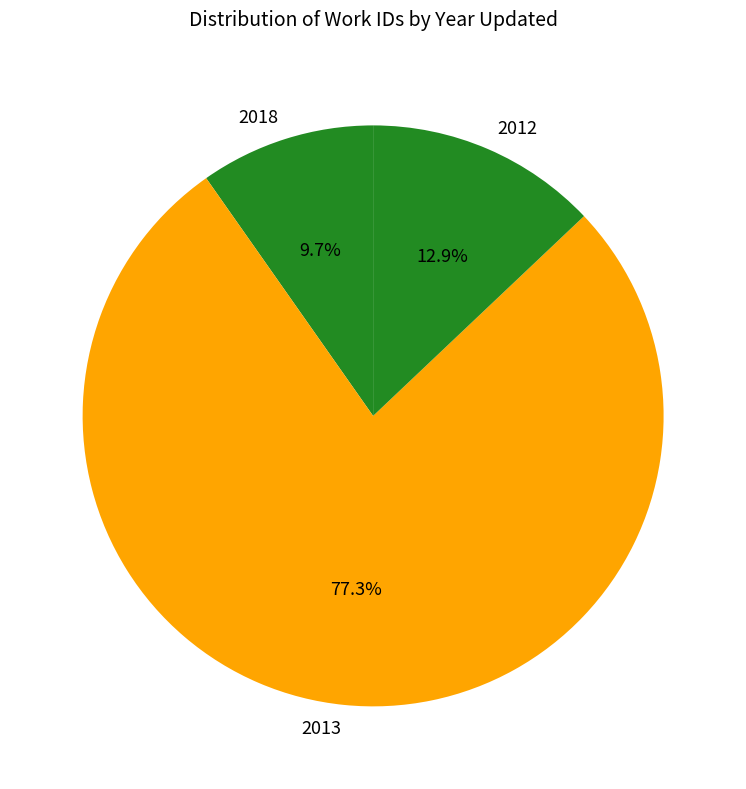

What is the smallest slice in the pie chart?

2018